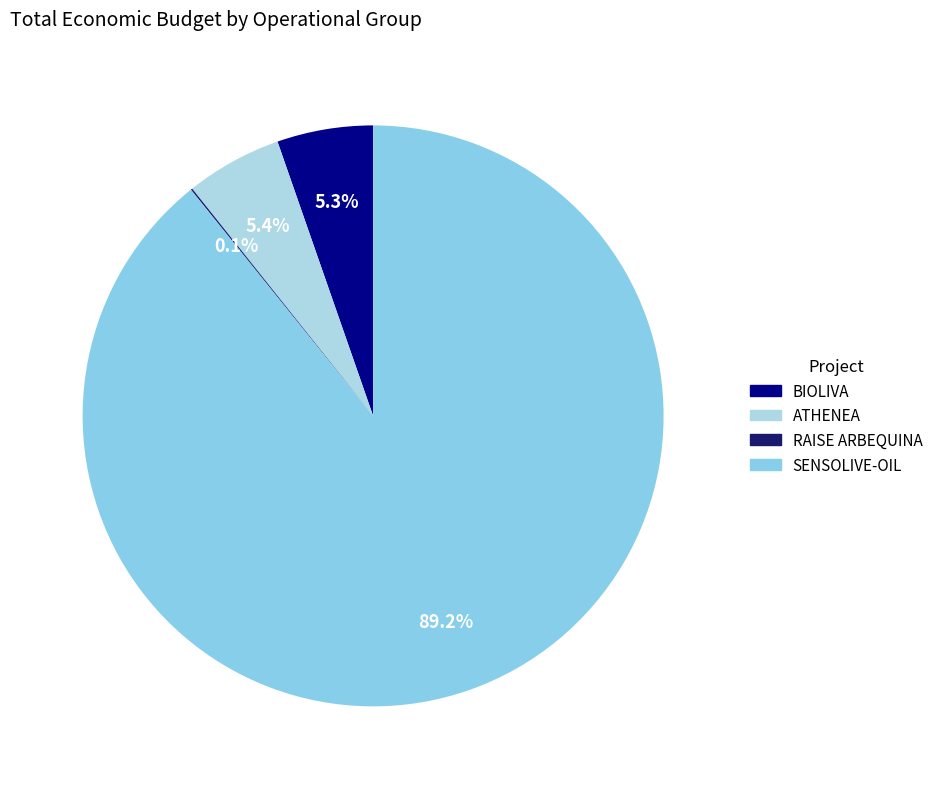

What is the change in value from BIOLIVA to RAISE ARBEQUINA?

-582475